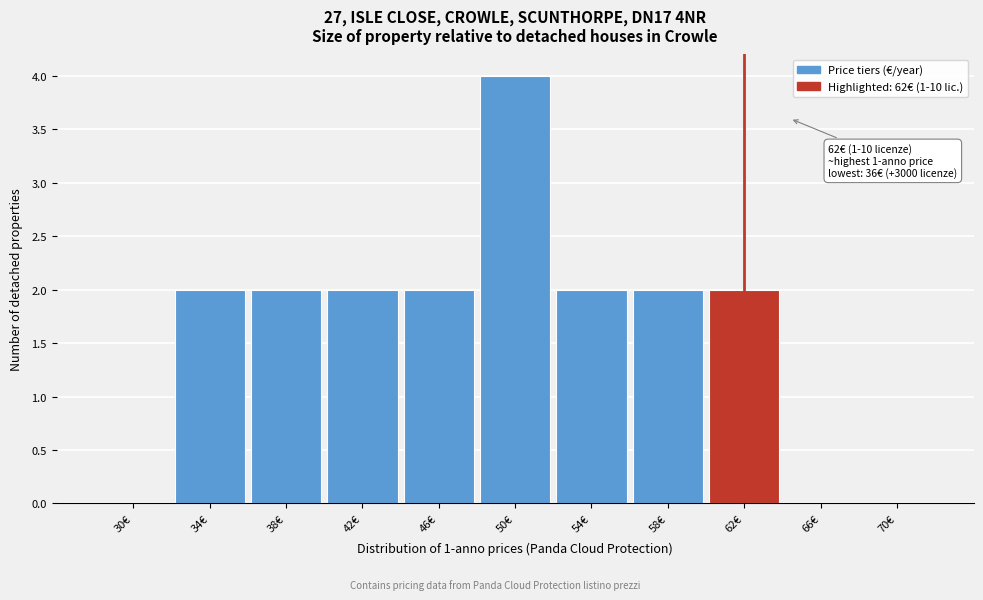

Reading left to right, extract all data points from this chart.

30€=0	34€=2	38€=2	42€=2	46€=2	50€=4	54€=2	58€=2	62€=2	66€=0	70€=0